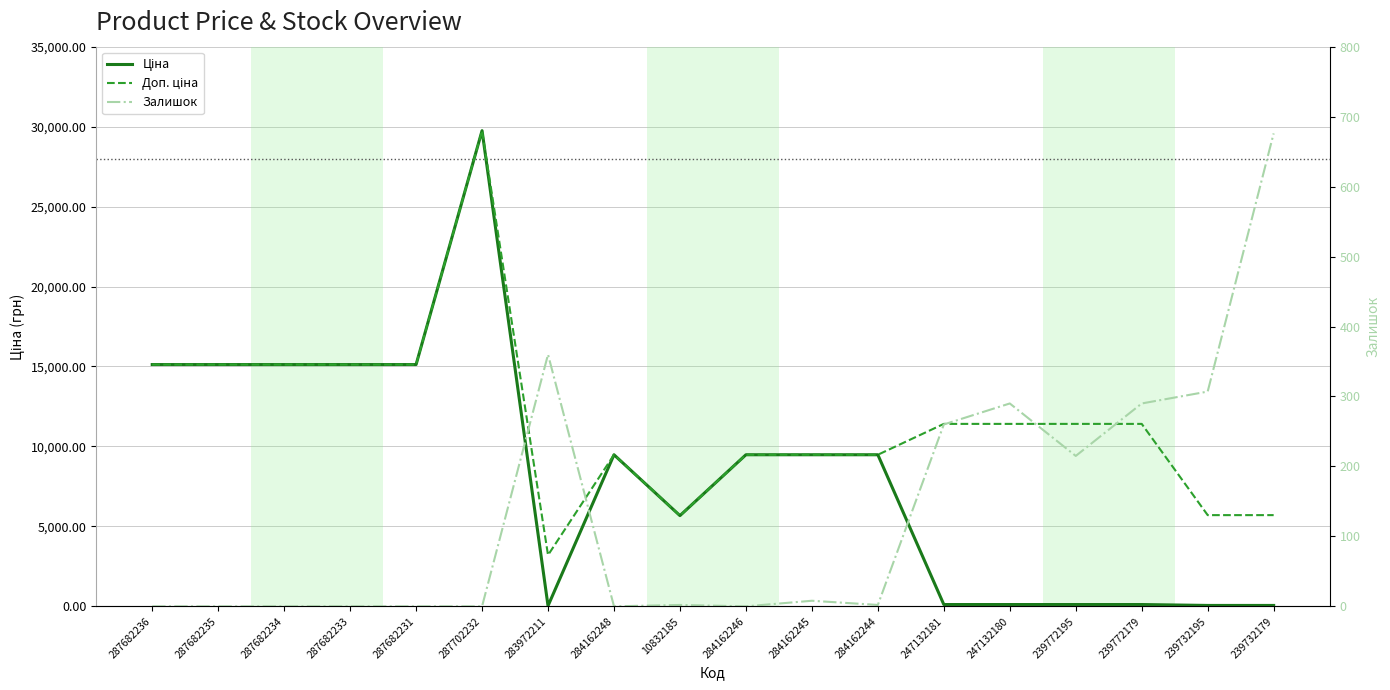

What is the total value across all series at 287682233?

30240.0